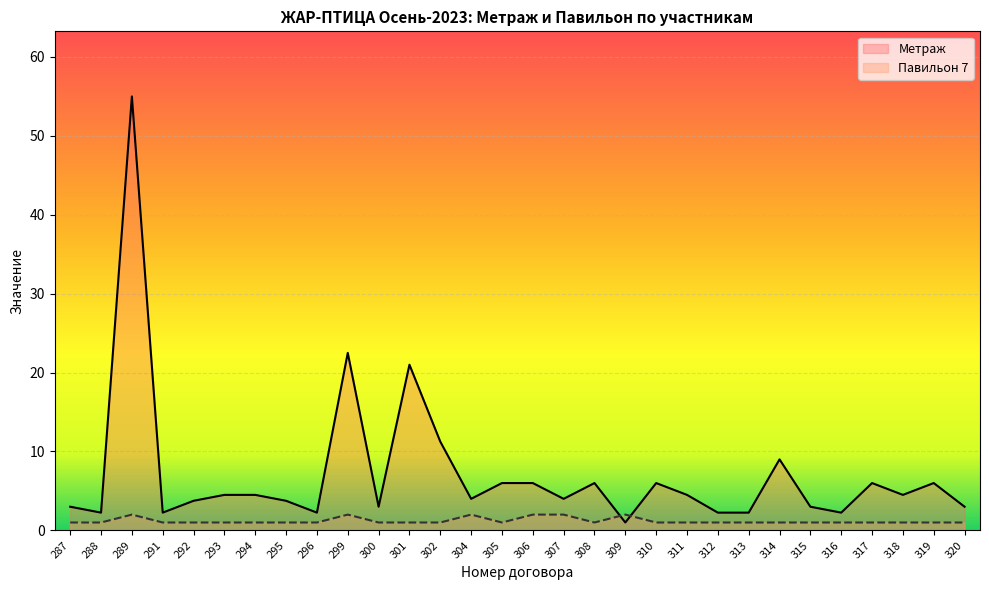

What value does the Метраж series have at 304?

4.0